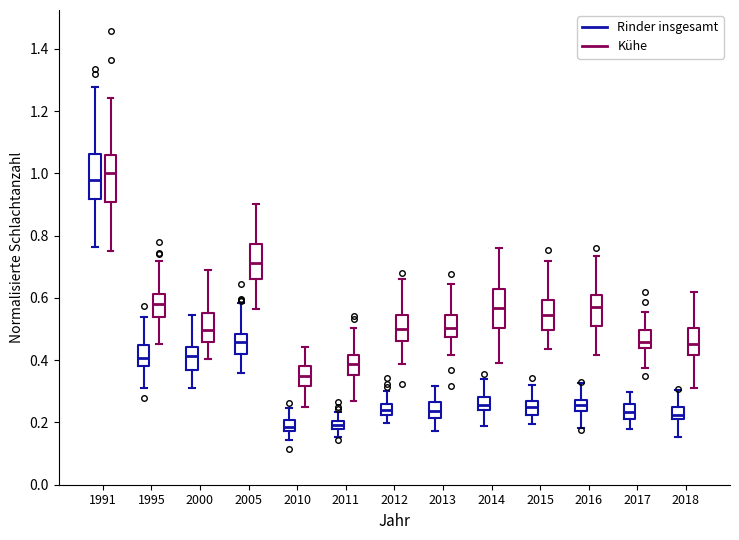

Where is the upper edge of the box for 2011 (Kühe) on the y-axis? The values are not printed on the chart, so give them approximately, as read against the axis.

0.42